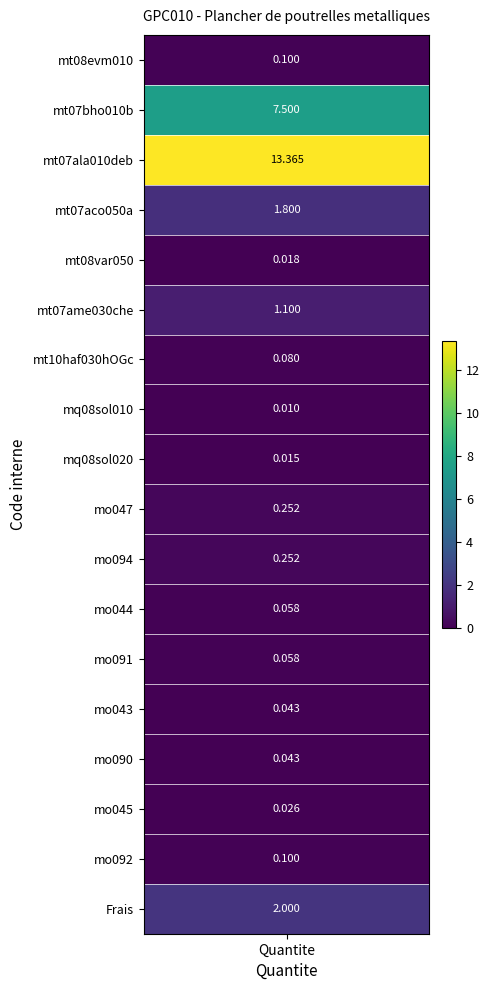

The value at Frais is 2.0. True or false?

True